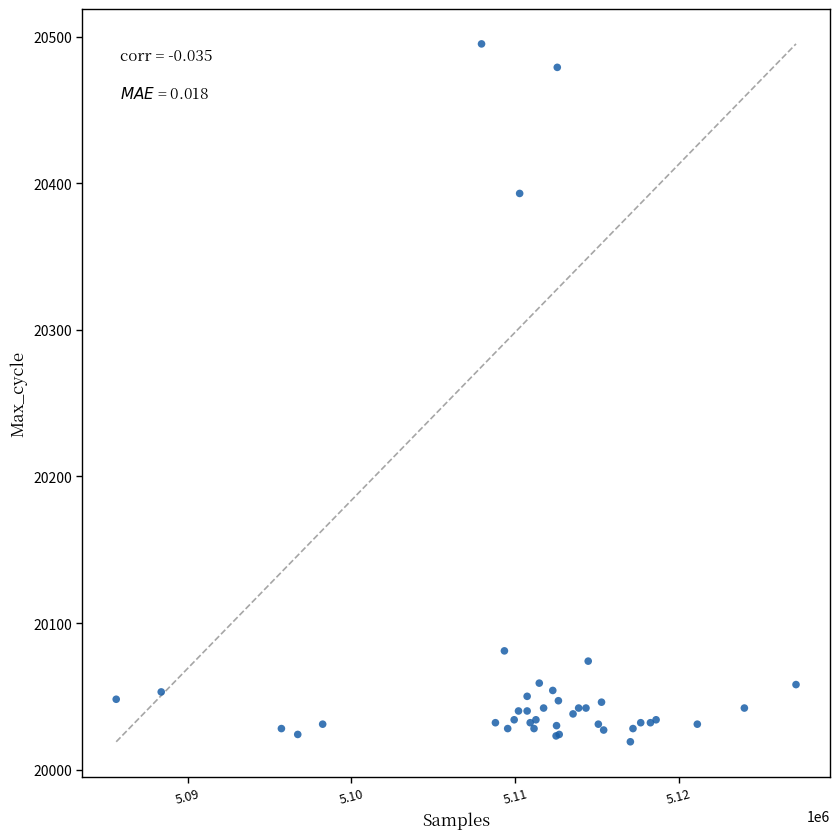

What Y value in the scatter plot is closest to 20257?

20393